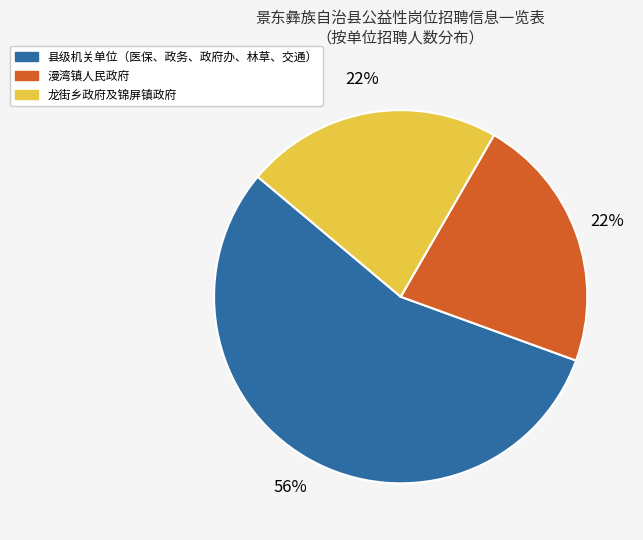

To the nearest percent, what is the average slice percentage?

33%